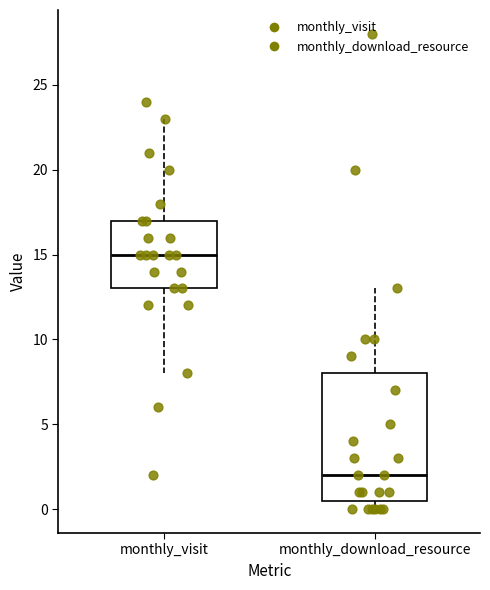

Reading left to right, transcribe this box plot: for each box, give where its median line is, the range the box spans, and where its two whiskers end, as read against the y-axis. The values are not printed on the chart, so give them approximately, as read against the axis.

monthly_visit: median 15.0, box 13.0 to 17.0, whiskers 8.0 to 23.0
monthly_download_resource: median 2.0, box 0.5 to 8.0, whiskers 0.0 to 13.0